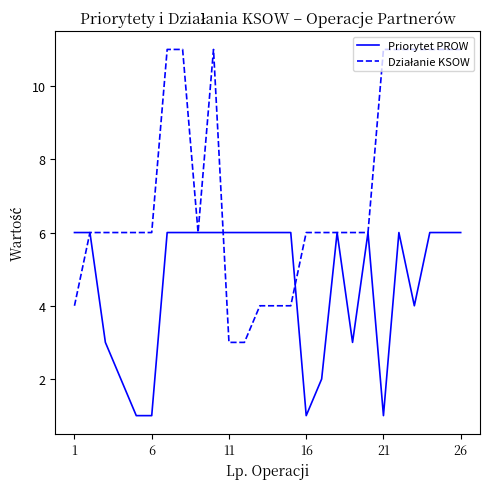

What is the maximum value shown in the chart?

11